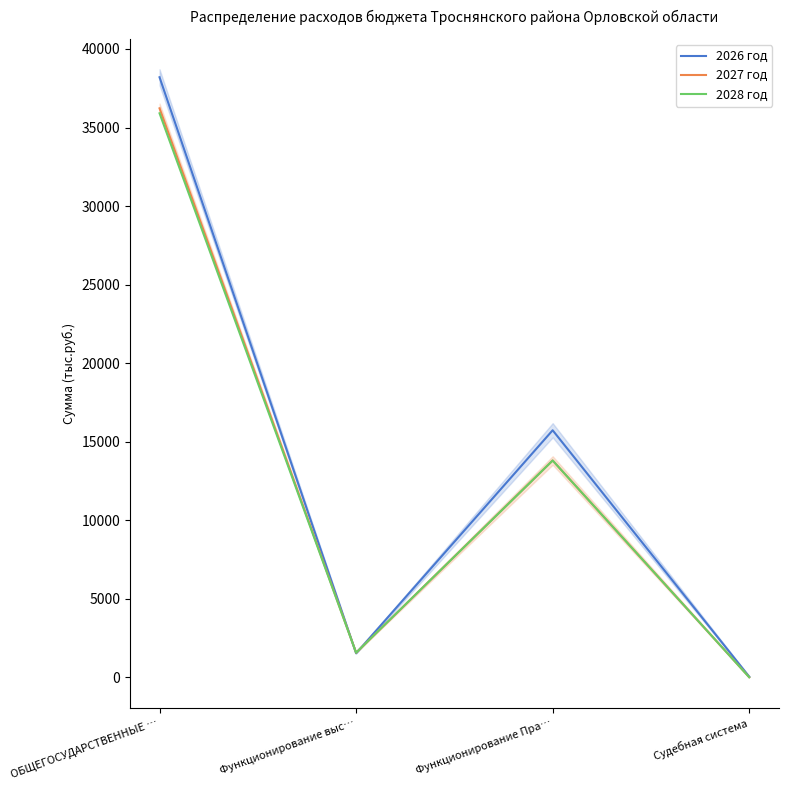

At which category does 2026 год reach its first local valley?

Функционирование выс…